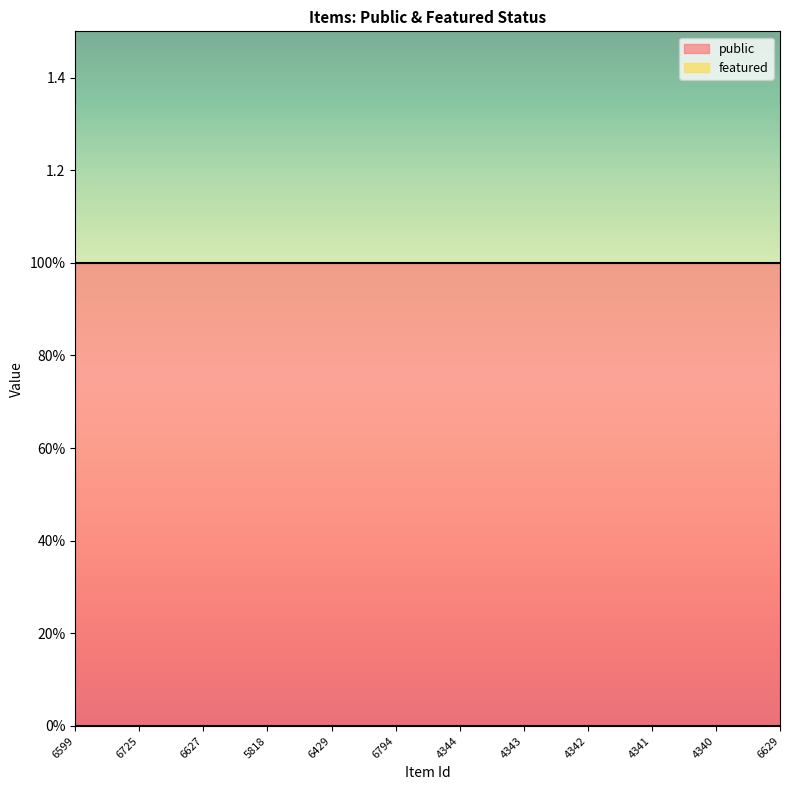

What is the difference between the highest and lowest values at 6627?

1